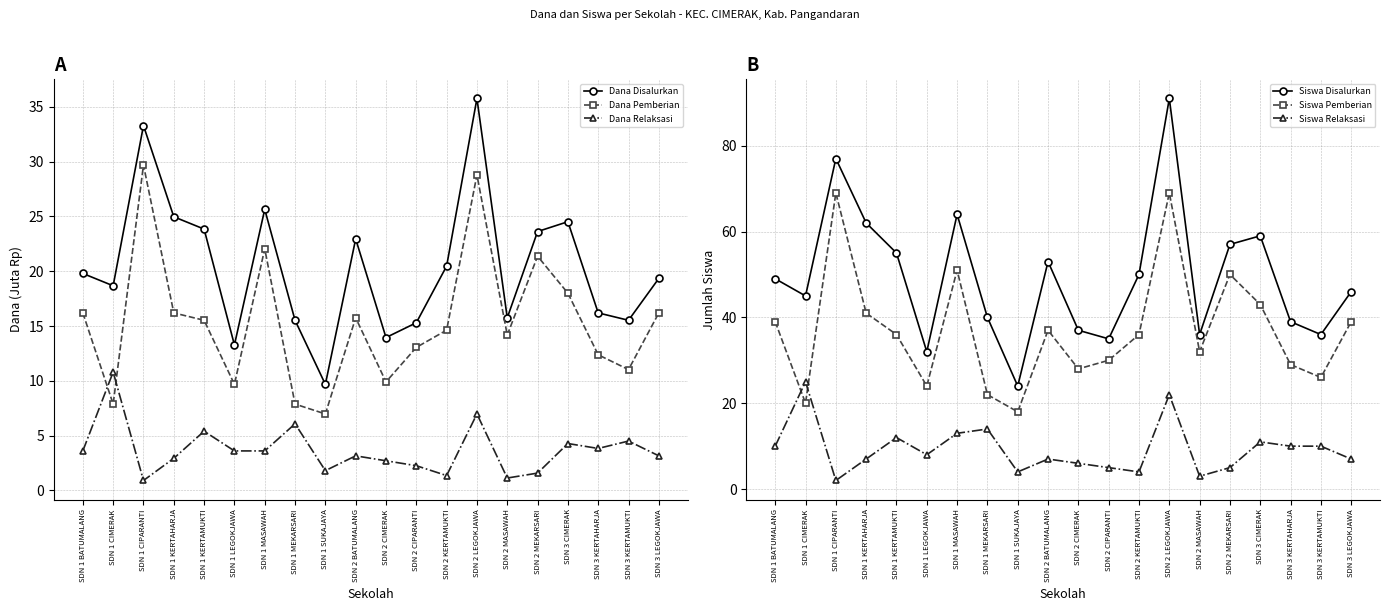

What is the value of the Dana Disalurkan point at the 18th from the left?

16.2